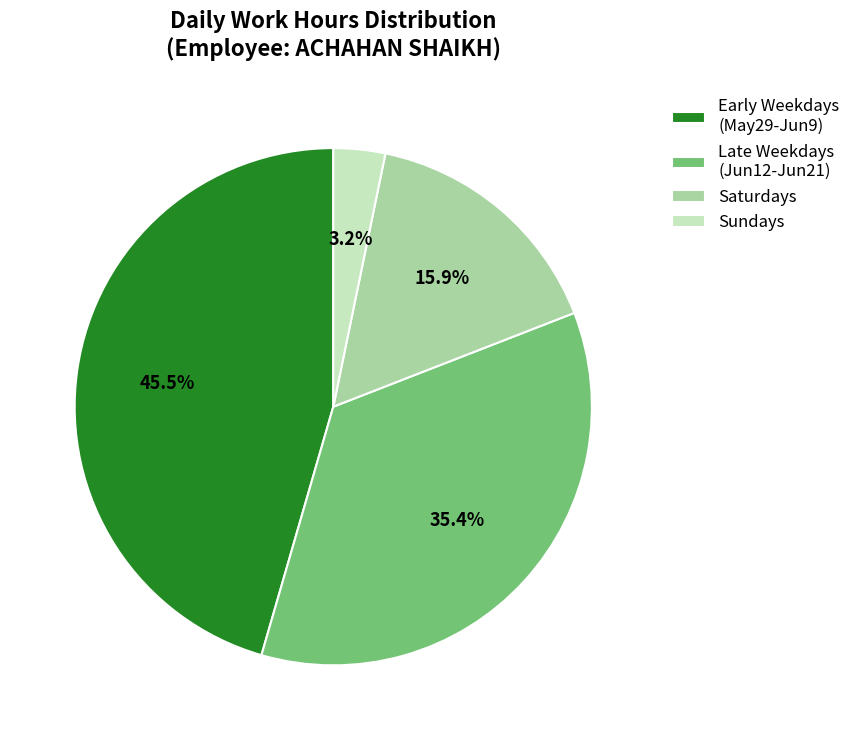

To the nearest percent, what is the difference between the largest and smallest slice percentages?

42%